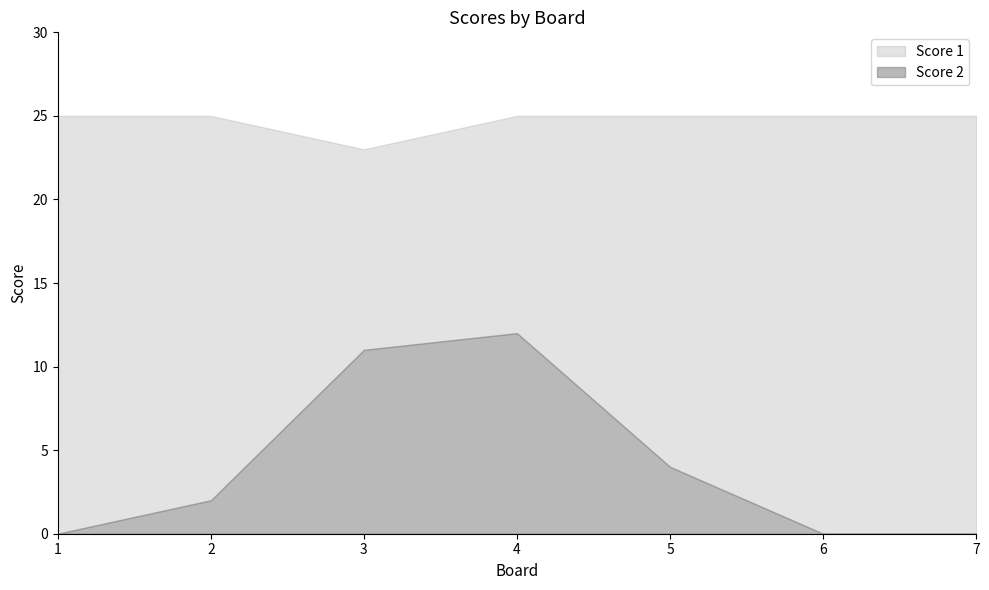

What is the value of the Score 1 point at the 3rd from the left?

23